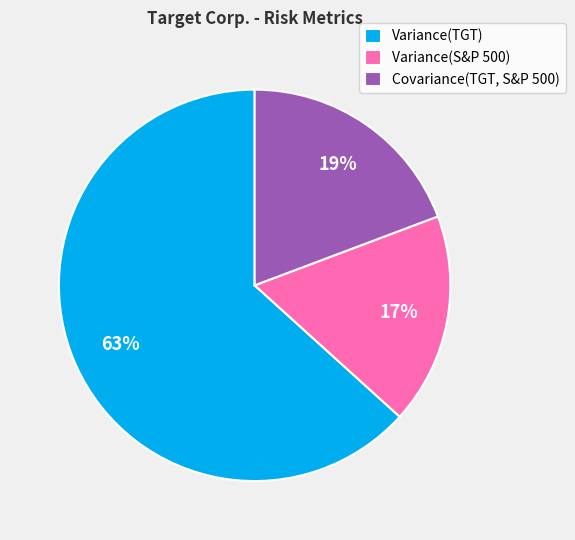

How many slices are in this pie chart?

3